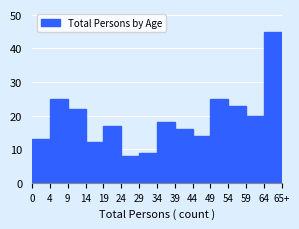

Reading right to left, what are all the values shown in this chart?

64=45	59=20	54=23	49=25	44=14	39=16	34=18	29=9	24=8	19=17	14=12	9=22	4=25	0=13